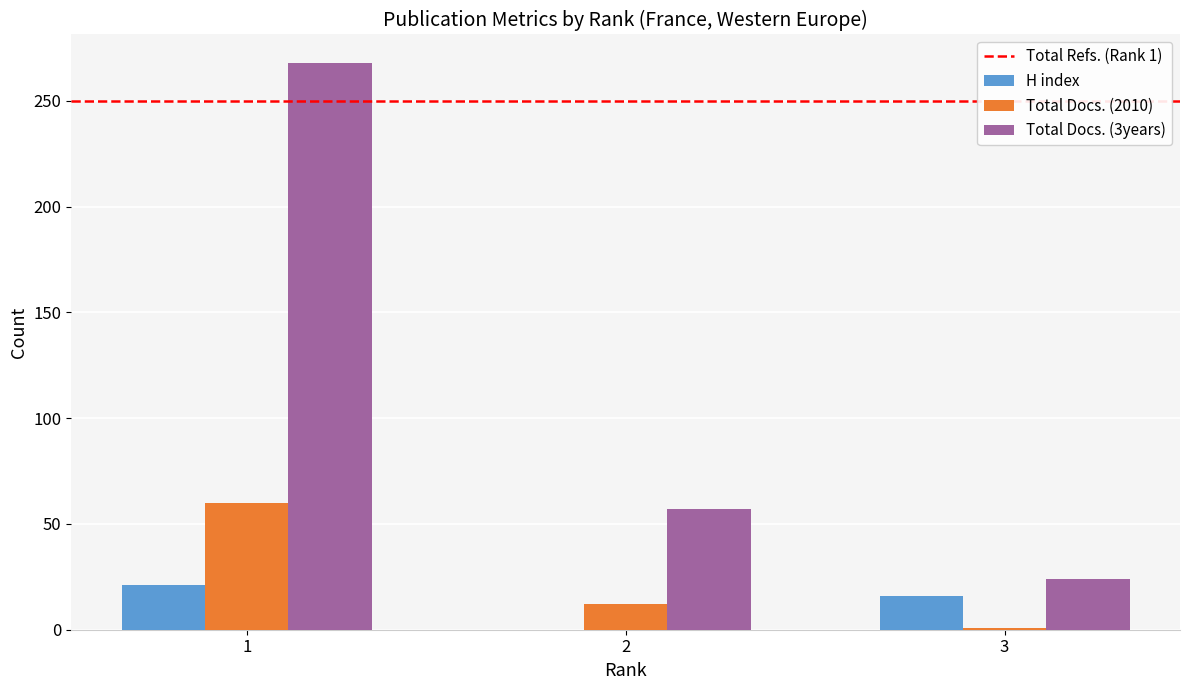

What is the total value across all series at 2?

69